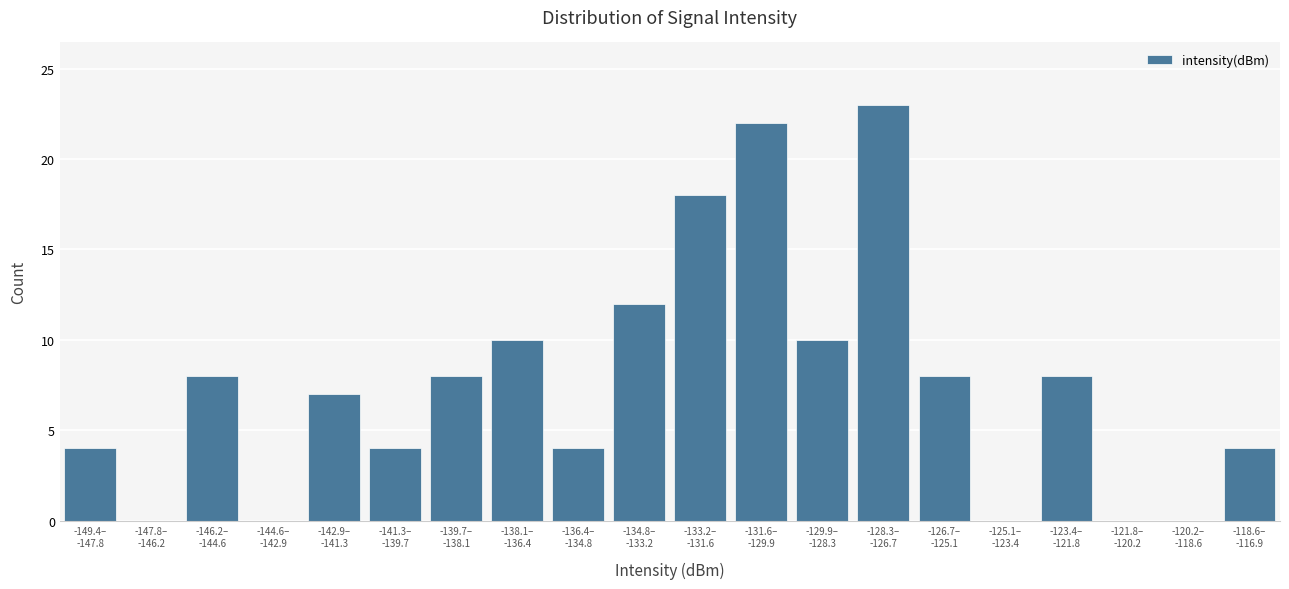

What is the sum of all values?

150